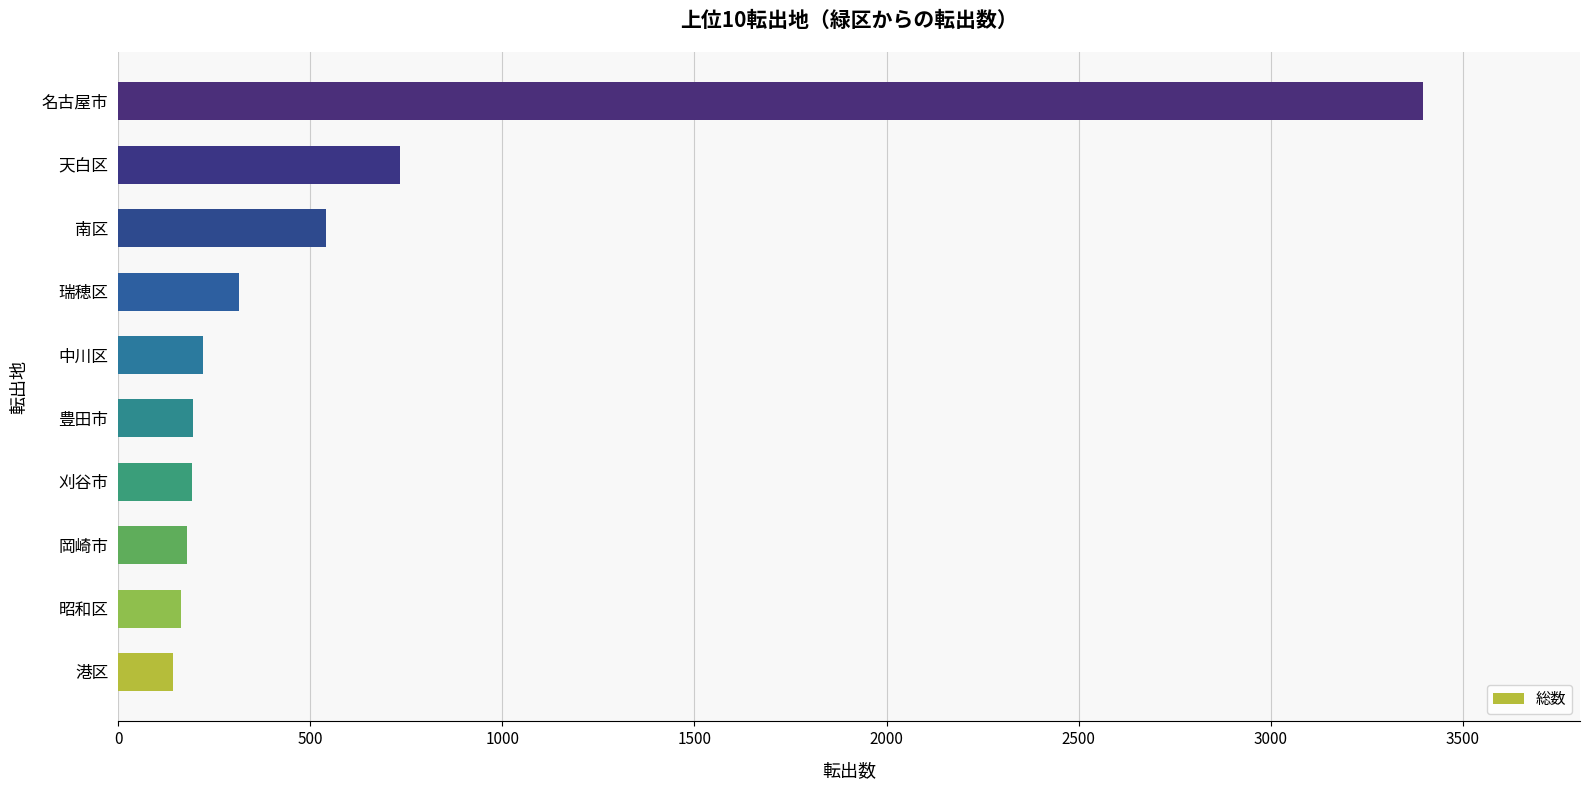

Approximately how many times larger is the value at 豊田市 compared to 南区?

0.4